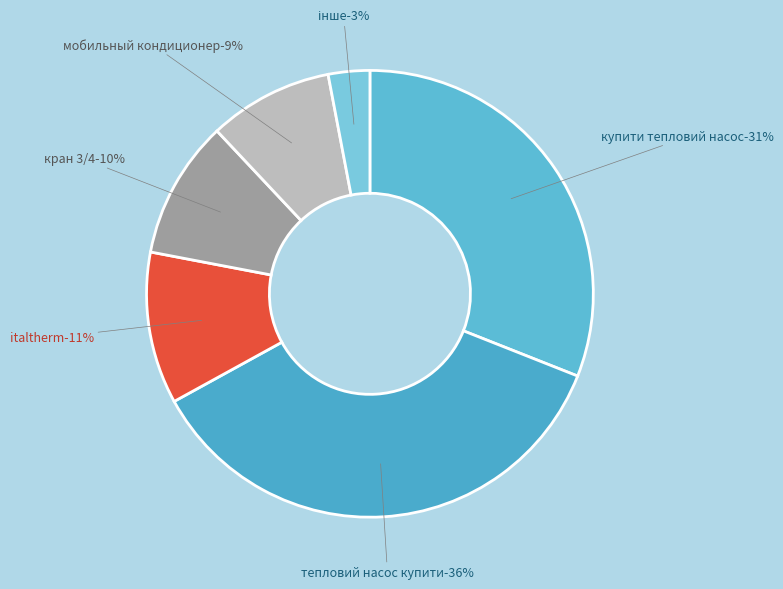

To the nearest percent, what is the combined percentage of K and I?

42%